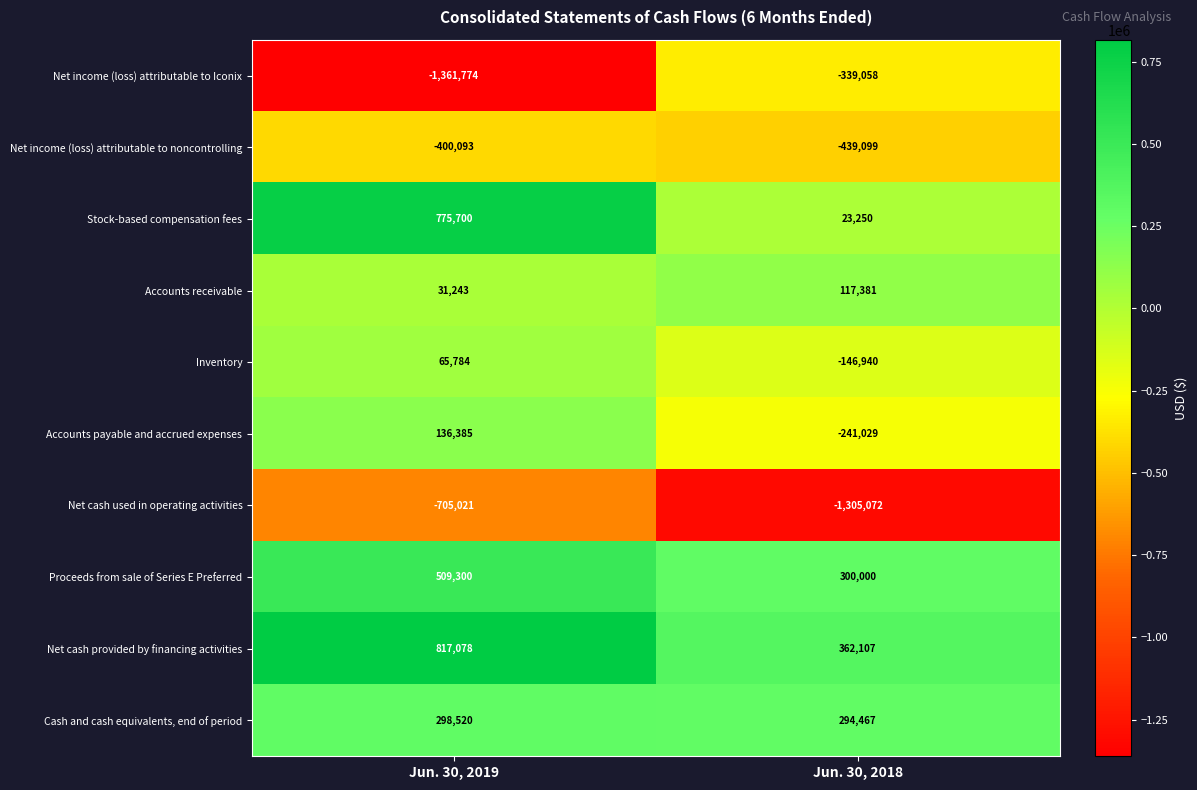

The value of Inventory at Jun. 30, 2018 is -146940. True or false?

True